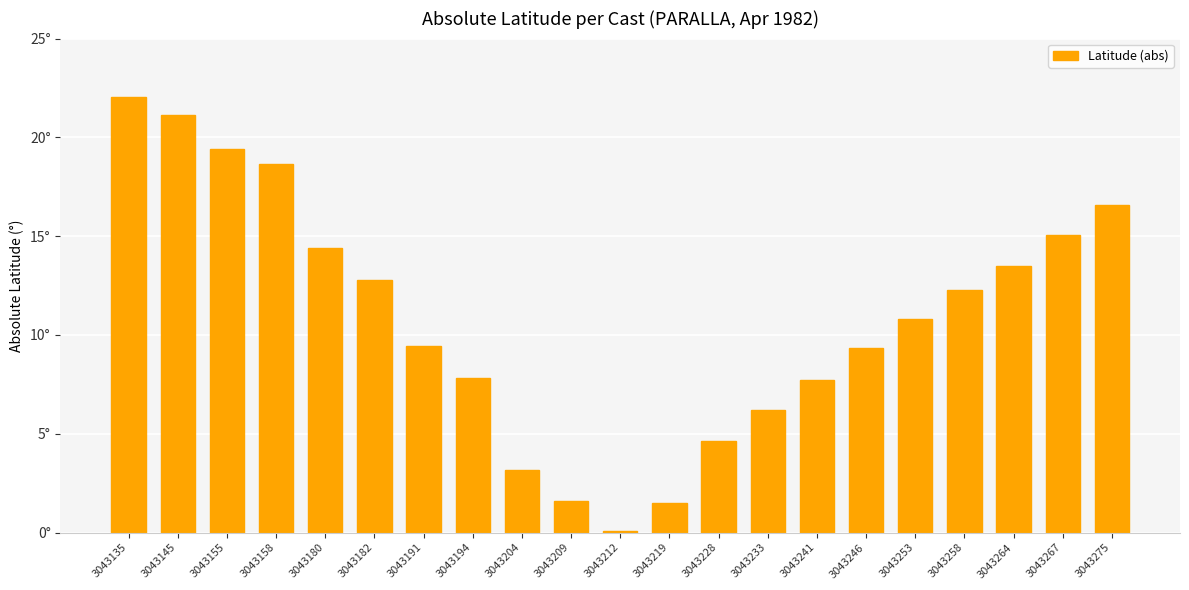

Are the bars horizontal?

No